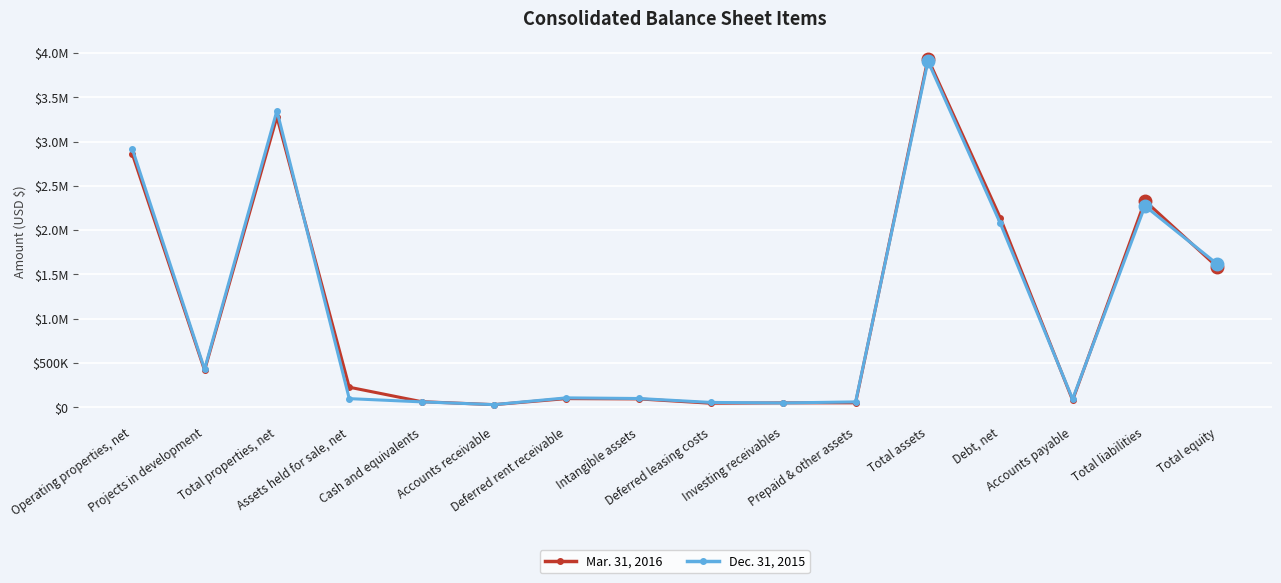

What are all the series names shown in the legend?

Mar. 31, 2016, Dec. 31, 2015